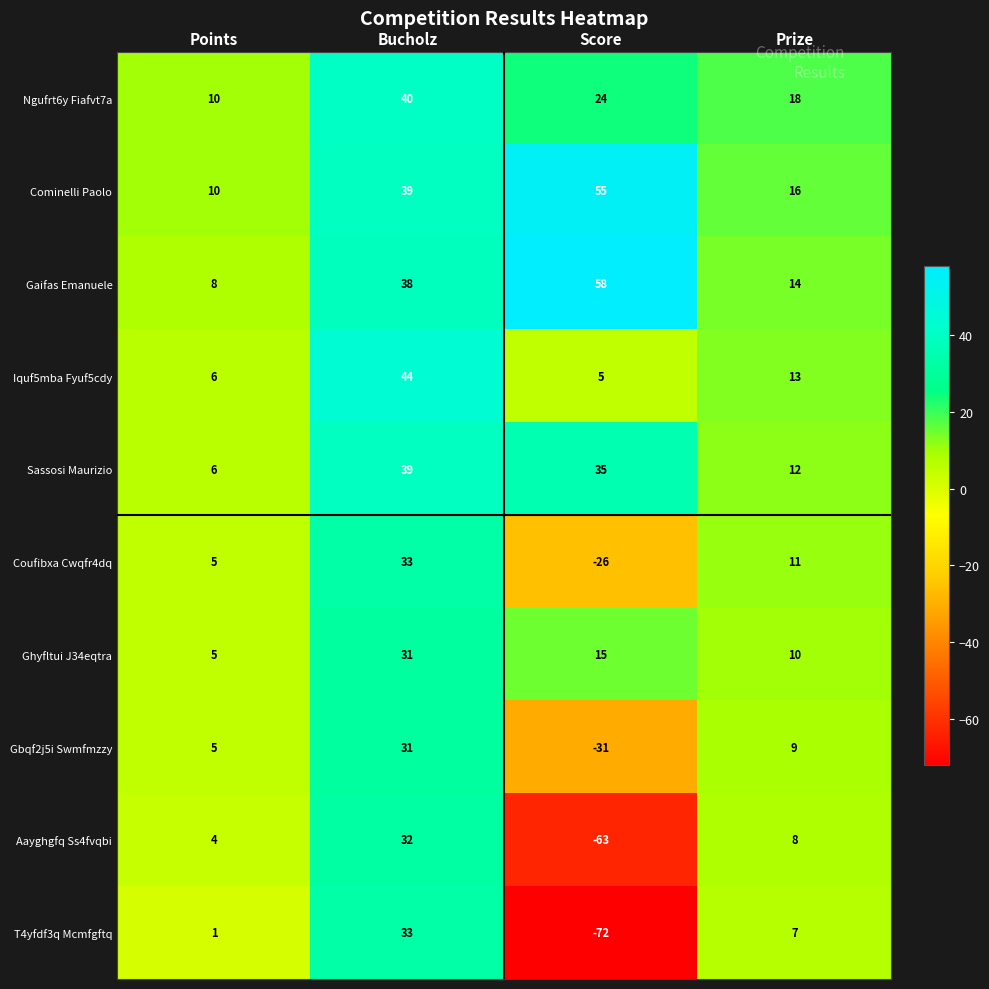

Between Score and Prize, which series saw the biggest shift?

T4yfdf3q Mcmfgftq